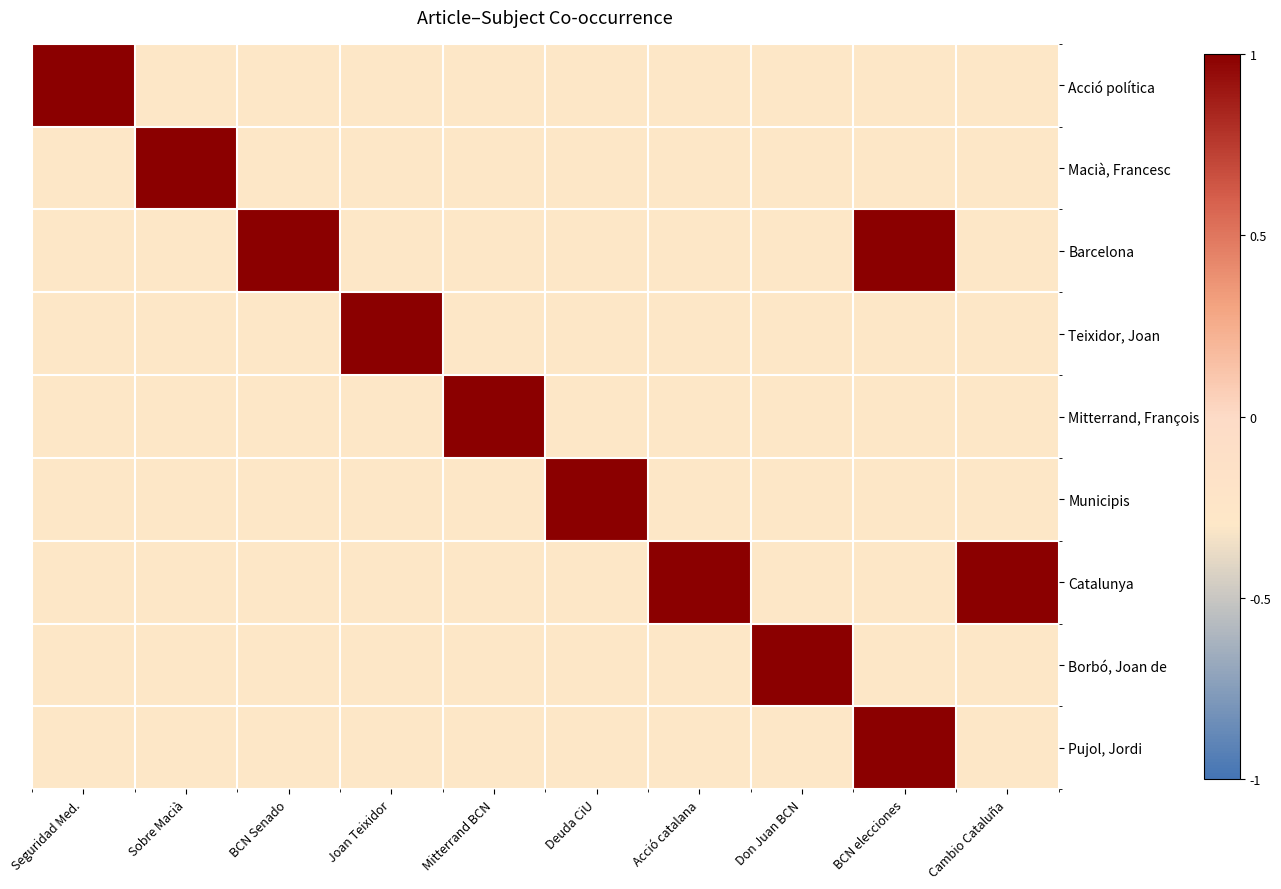

Reading right to left, what are all the values shown in this chart?

Acció política: Cambio Cataluña=-0.3	BCN elecciones=-0.3	Don Juan BCN=-0.3	Acció catalana=-0.3	Deuda CiU=-0.3	Mitterrand BCN=-0.3	Joan Teixidor=-0.3	BCN Senado=-0.3	Sobre Macià=-0.3	Seguridad Med.=1.0
Macià, Francesc: Cambio Cataluña=-0.3	BCN elecciones=-0.3	Don Juan BCN=-0.3	Acció catalana=-0.3	Deuda CiU=-0.3	Mitterrand BCN=-0.3	Joan Teixidor=-0.3	BCN Senado=-0.3	Sobre Macià=1.0	Seguridad Med.=-0.3
Barcelona: Cambio Cataluña=-0.3	BCN elecciones=1.0	Don Juan BCN=-0.3	Acció catalana=-0.3	Deuda CiU=-0.3	Mitterrand BCN=-0.3	Joan Teixidor=-0.3	BCN Senado=1.0	Sobre Macià=-0.3	Seguridad Med.=-0.3
Teixidor, Joan: Cambio Cataluña=-0.3	BCN elecciones=-0.3	Don Juan BCN=-0.3	Acció catalana=-0.3	Deuda CiU=-0.3	Mitterrand BCN=-0.3	Joan Teixidor=1.0	BCN Senado=-0.3	Sobre Macià=-0.3	Seguridad Med.=-0.3
Mitterrand, François: Cambio Cataluña=-0.3	BCN elecciones=-0.3	Don Juan BCN=-0.3	Acció catalana=-0.3	Deuda CiU=-0.3	Mitterrand BCN=1.0	Joan Teixidor=-0.3	BCN Senado=-0.3	Sobre Macià=-0.3	Seguridad Med.=-0.3
Municipis: Cambio Cataluña=-0.3	BCN elecciones=-0.3	Don Juan BCN=-0.3	Acció catalana=-0.3	Deuda CiU=1.0	Mitterrand BCN=-0.3	Joan Teixidor=-0.3	BCN Senado=-0.3	Sobre Macià=-0.3	Seguridad Med.=-0.3
Catalunya: Cambio Cataluña=1.0	BCN elecciones=-0.3	Don Juan BCN=-0.3	Acció catalana=1.0	Deuda CiU=-0.3	Mitterrand BCN=-0.3	Joan Teixidor=-0.3	BCN Senado=-0.3	Sobre Macià=-0.3	Seguridad Med.=-0.3
Borbó, Joan de: Cambio Cataluña=-0.3	BCN elecciones=-0.3	Don Juan BCN=1.0	Acció catalana=-0.3	Deuda CiU=-0.3	Mitterrand BCN=-0.3	Joan Teixidor=-0.3	BCN Senado=-0.3	Sobre Macià=-0.3	Seguridad Med.=-0.3
Pujol, Jordi: Cambio Cataluña=-0.3	BCN elecciones=1.0	Don Juan BCN=-0.3	Acció catalana=-0.3	Deuda CiU=-0.3	Mitterrand BCN=-0.3	Joan Teixidor=-0.3	BCN Senado=-0.3	Sobre Macià=-0.3	Seguridad Med.=-0.3